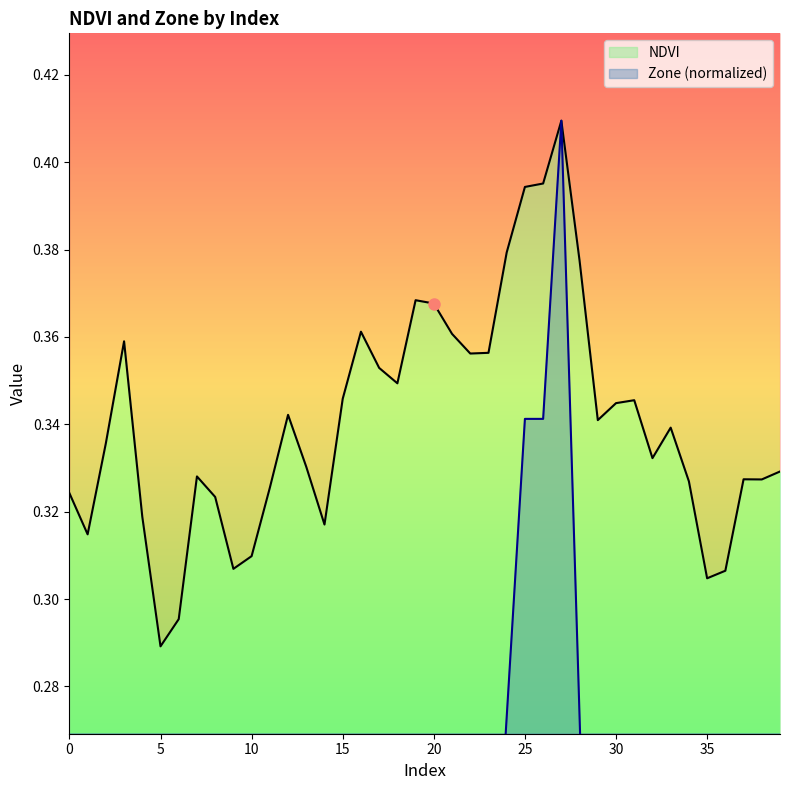

What is the spread (max minus min) of values at 8?

0.3